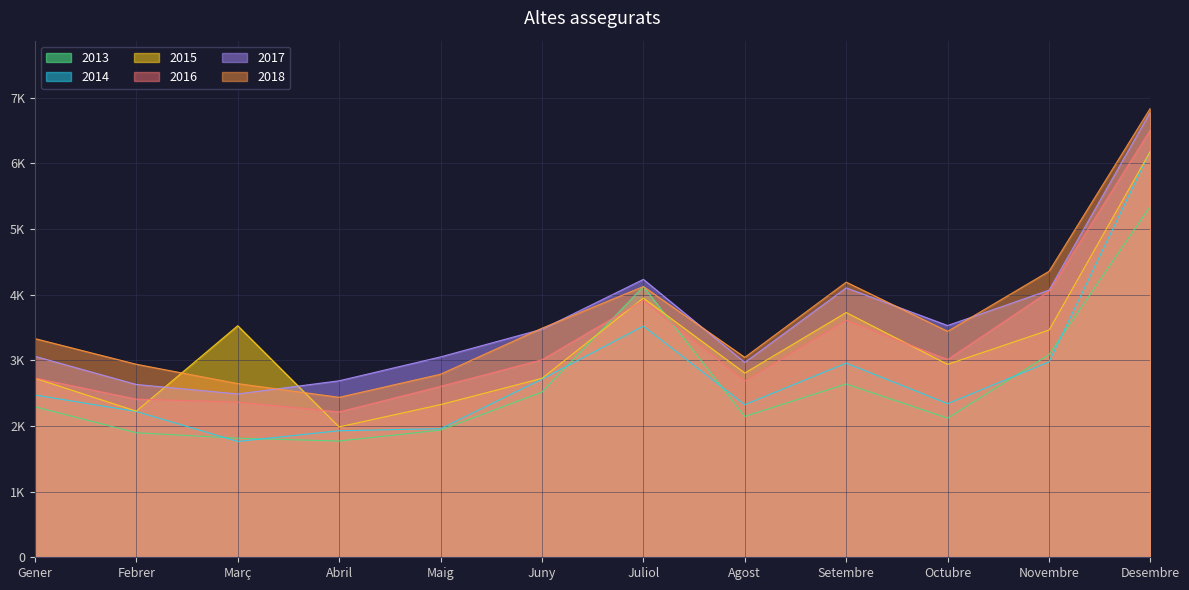

Is it true that 2016 equals 10177 at Desembre?

False